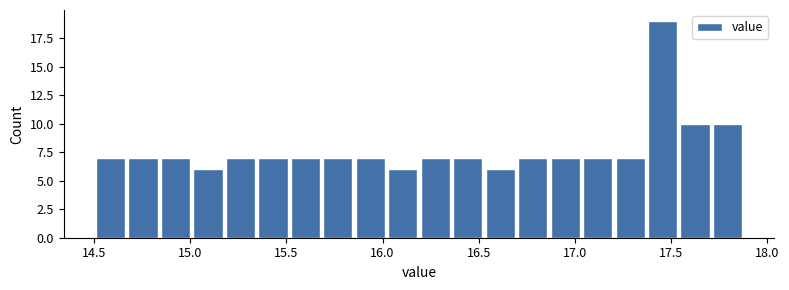

Read against the x-axis, roughly where is the centre of the tallest bar?

17.45